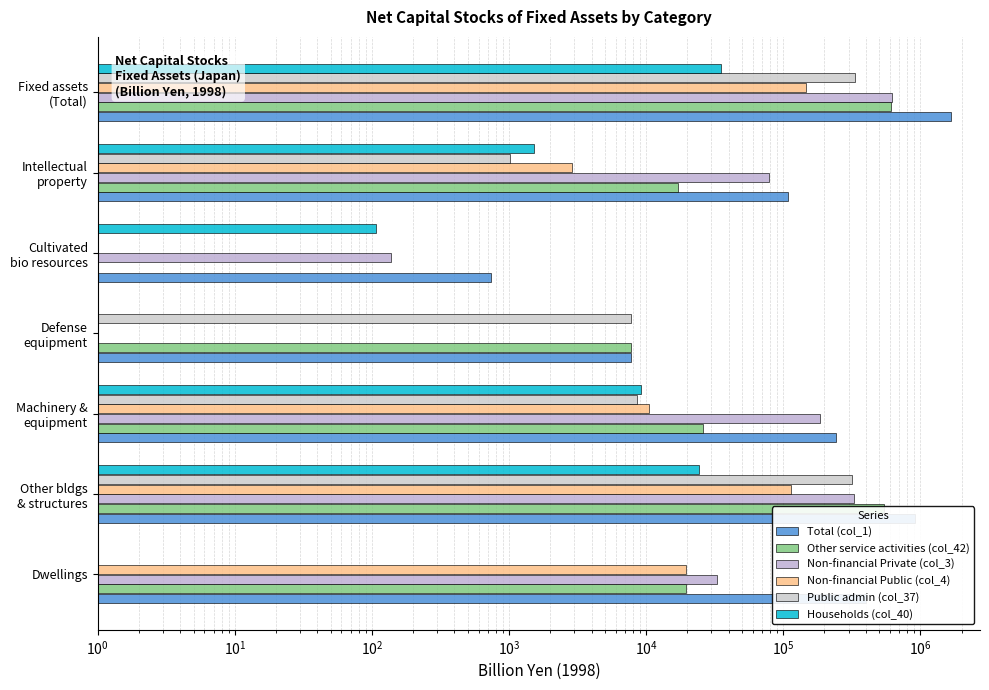

How many bars are there in each group?

6